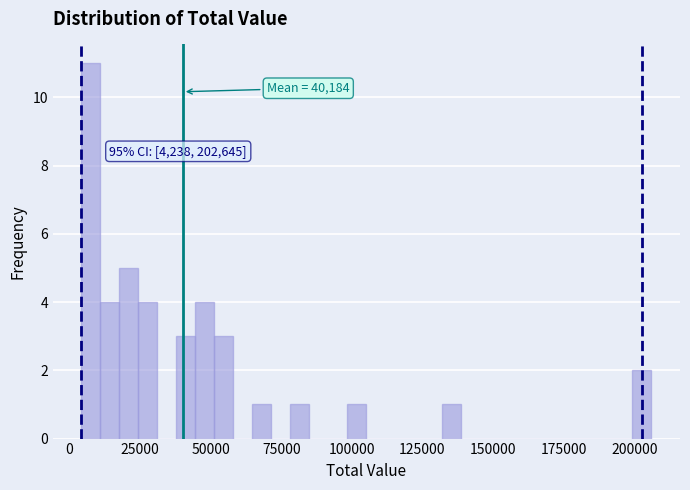

Read against the x-axis, roughly where is the centre of the tallest bar?

10000